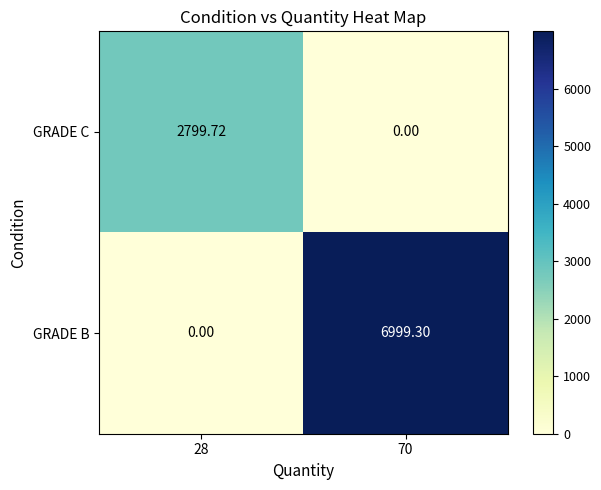

Count the number of data series in this chart.

2